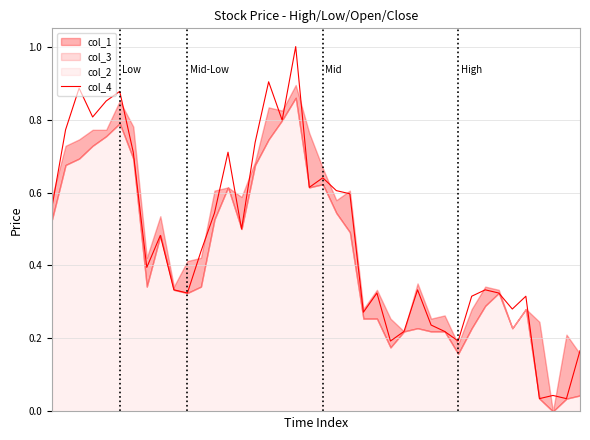

List the labels in order of value, largest first.

18, 16, 2, 5, 4, 3, 17, 1, 15, 6, 13, 20, 19, 21, 22, 0, 12, 14, 8, 11, 7, 9, 27, 32, 10, 24, 33, 31, 35, 34, 23, 28, 26, 29, 25, 30, 39, 37, 36, 38